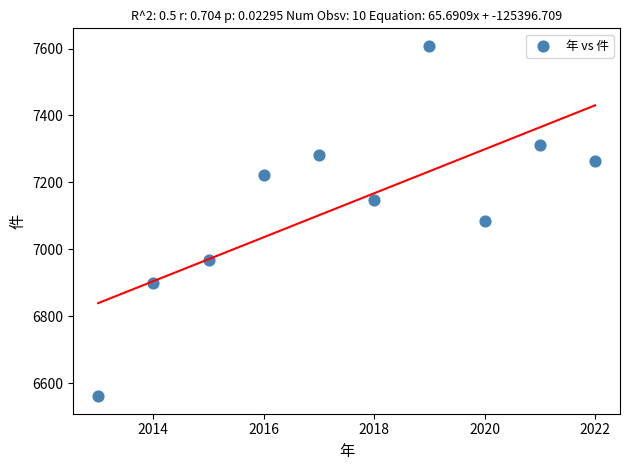

What is the average Y value?

7135